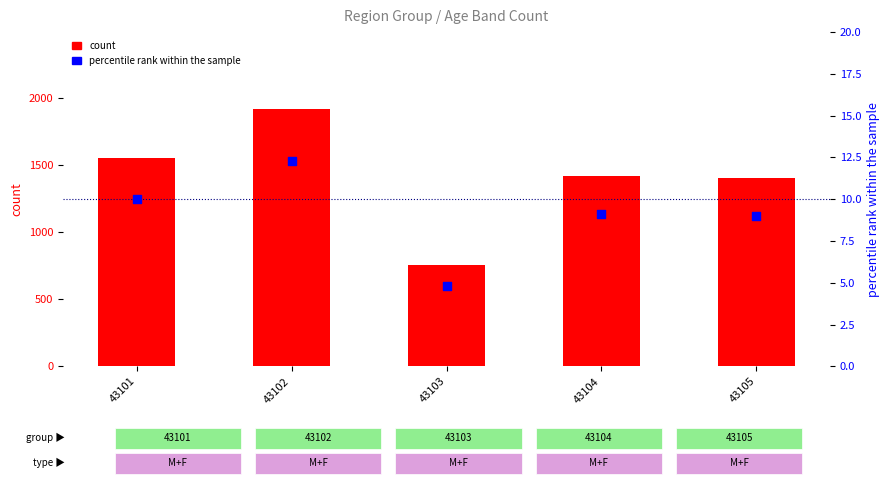

What is the total value across all series at 43103?

759.8